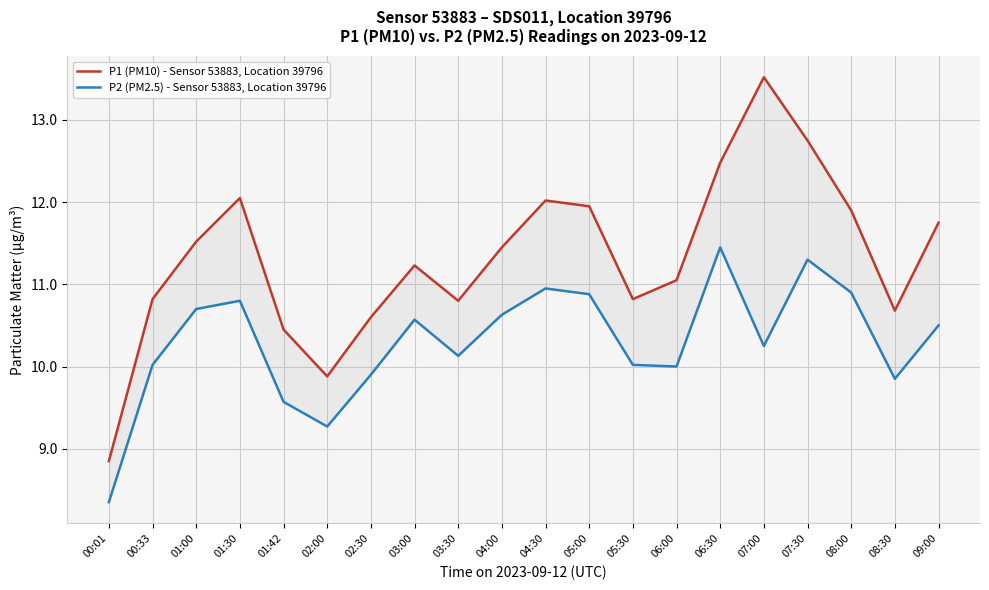

Does the chart display data point markers on the line(s)?

No